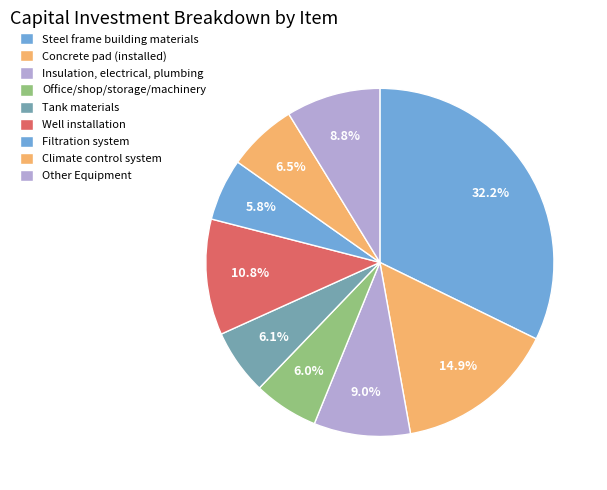

Count the number of slices in the pie.

9